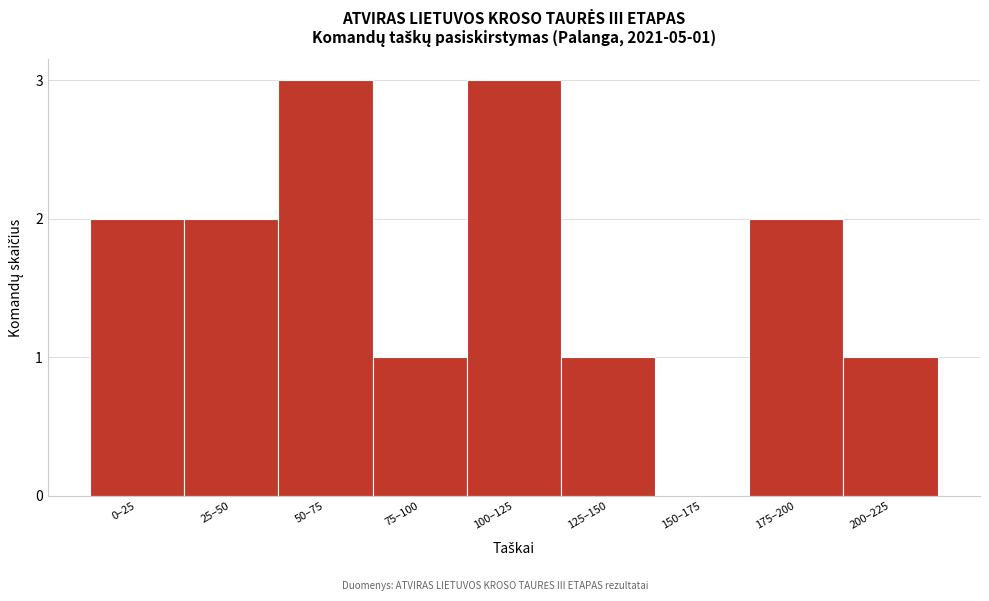

Reading left to right, transcribe all the data shown in this chart.

0–25=2	25–50=2	50–75=3	75–100=1	100–125=3	125–150=1	150–175=0	175–200=2	200–225=1